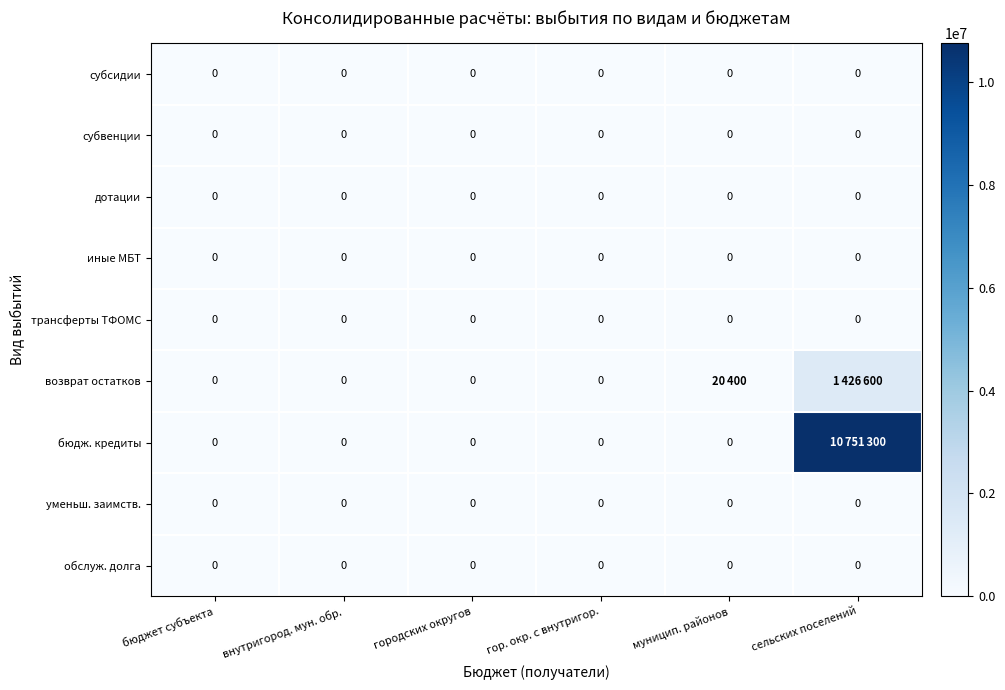

Which category has the highest value across all series?

сельских поселений